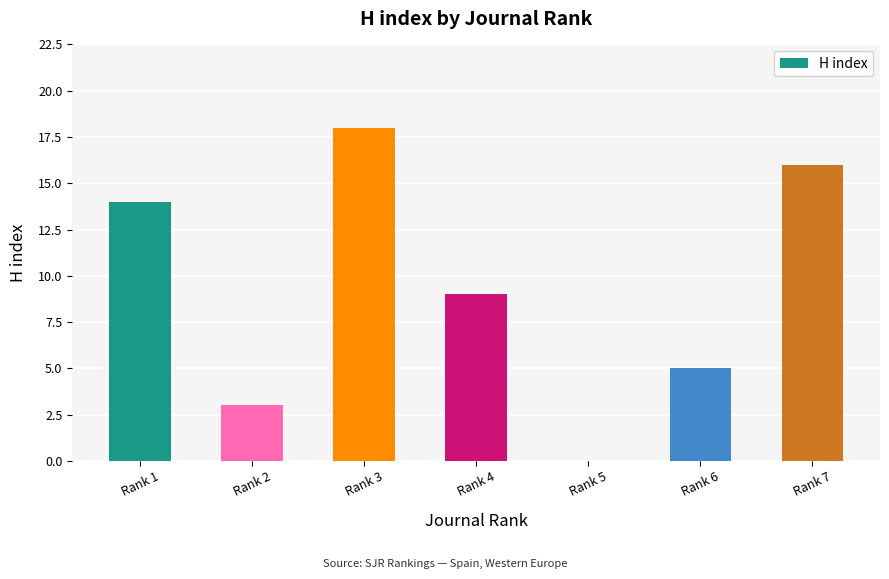

What is the change in value from Rank 1 to Rank 5?

-14